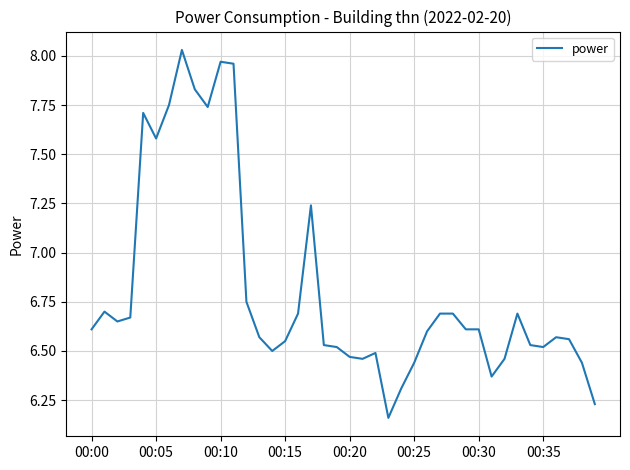

Does the chart display data point markers on the line(s)?

No